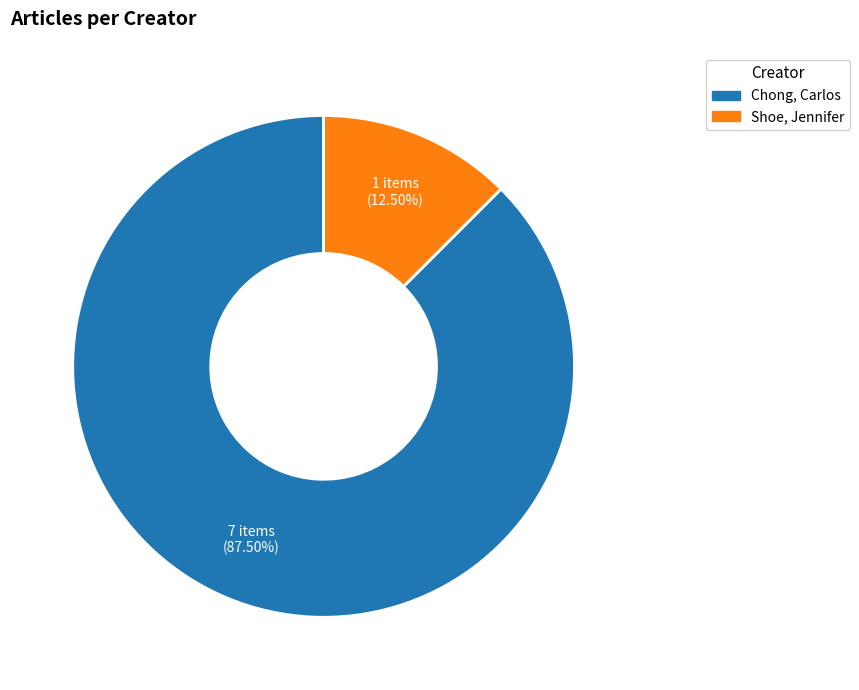

Is the sum of Shoe, Jennifer and Chong, Carlos greater than half?

Yes